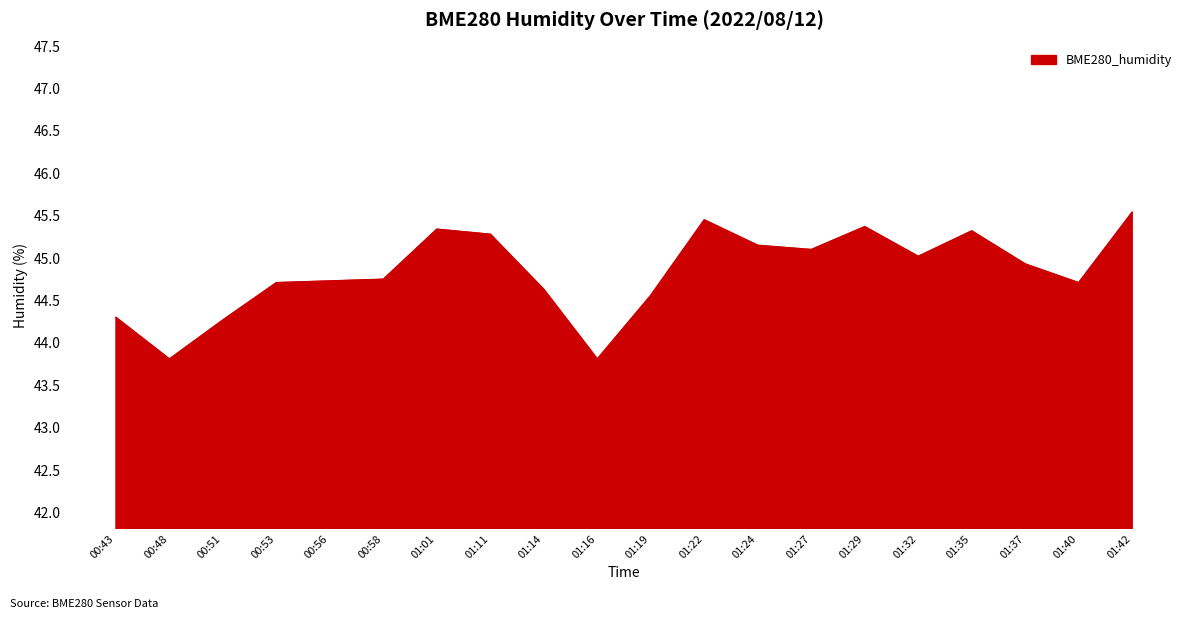

True or false: the data has more than 0 interior local peaks.

True